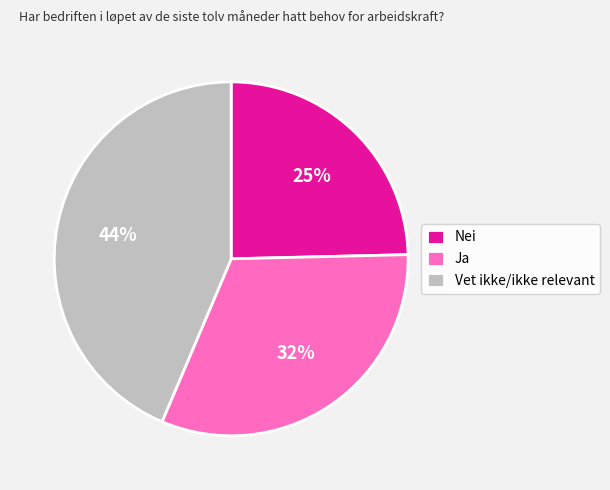

Which slice is the smallest?

Nei